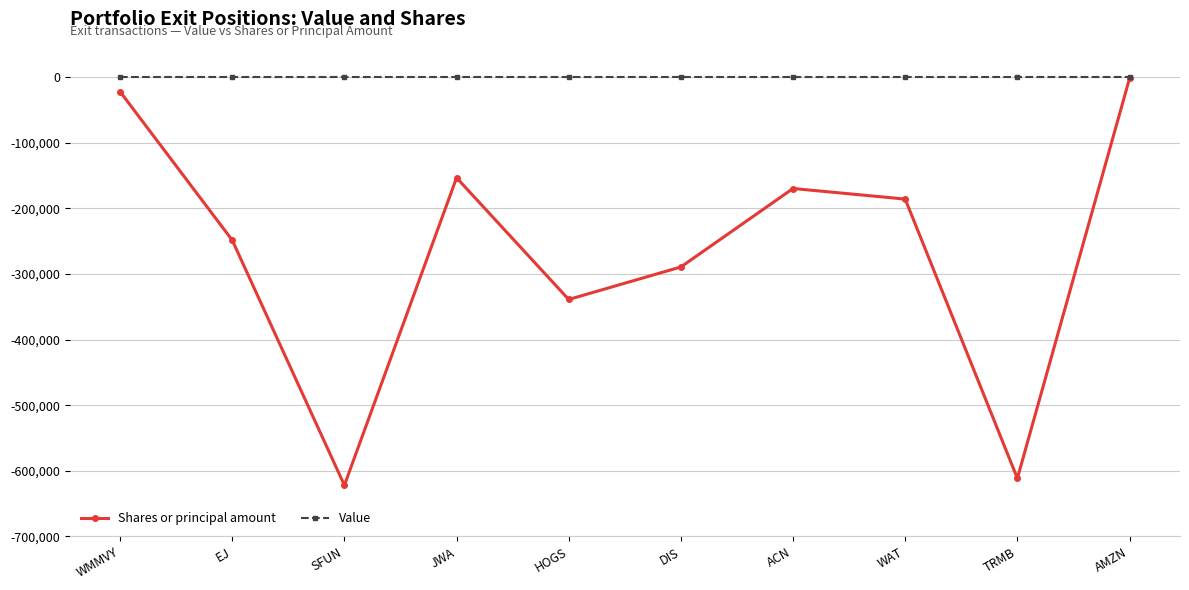

Reading left to right, transcribe all the data shown in this chart.

Shares or principal amount: WMMVY=-21910	EJ=-248400	SFUN=-621955	JWA=-153255	HOGS=-338725	DIS=-289200	ACN=-169592	WAT=-185733	TRMB=-611406	AMZN=-1854
Value: WMMVY=0	EJ=0	SFUN=0	JWA=0	HOGS=0	DIS=0	ACN=0	WAT=0	TRMB=0	AMZN=0